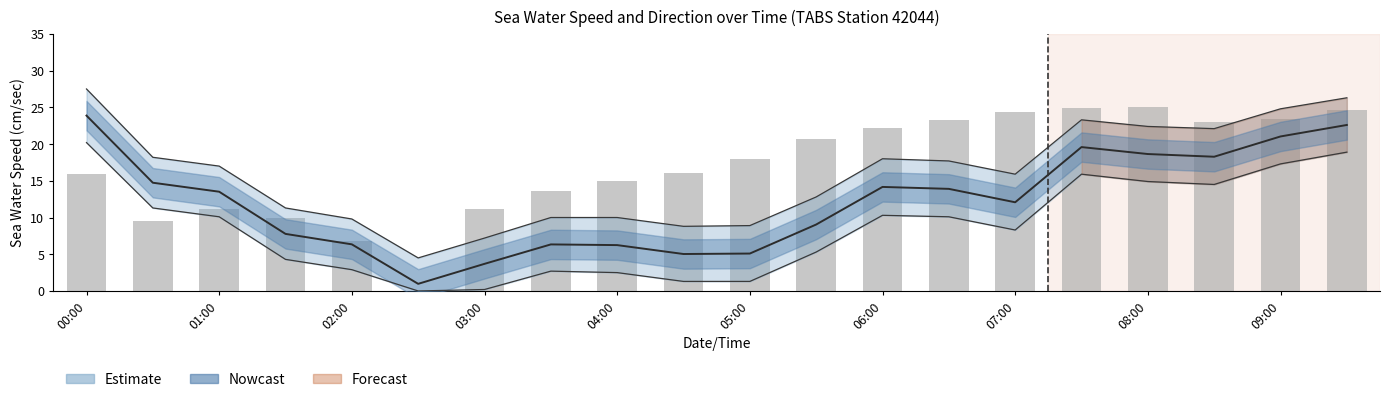

Rank the series by their average value, from highest to lowest.

sea_water_direction(deg), sea_water_speed(cm/sec)